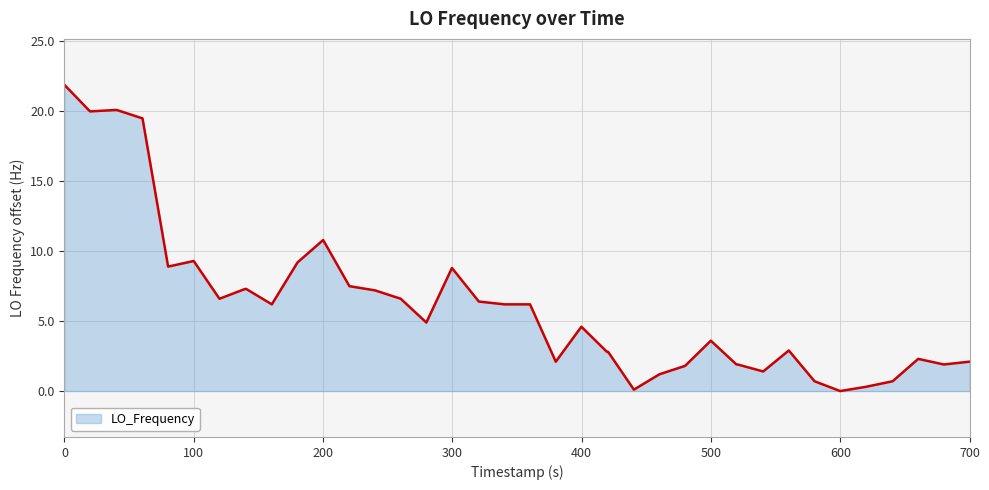

What is the maximum value shown in the chart?

21.9